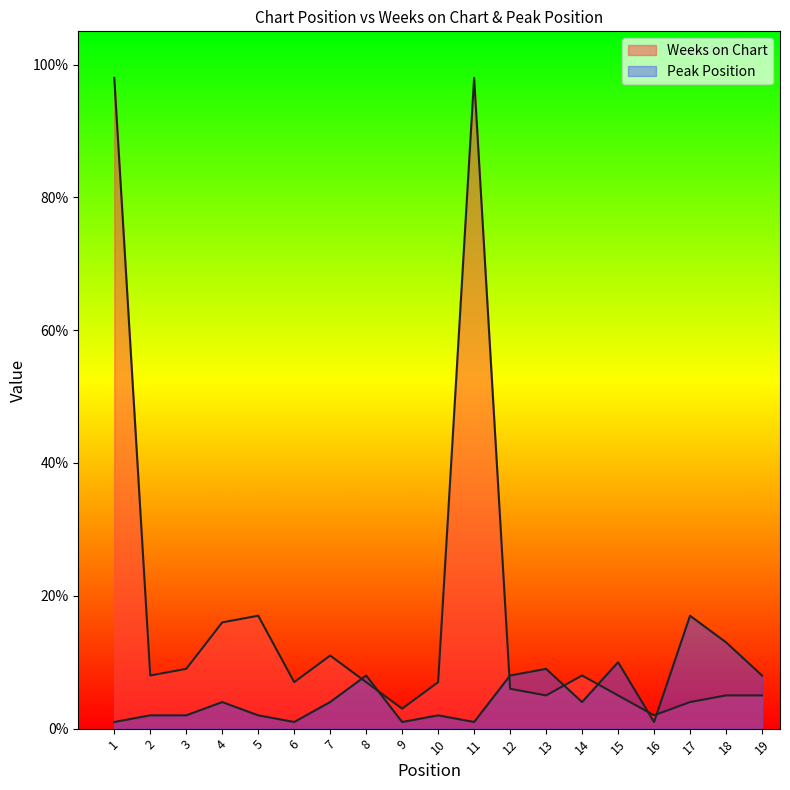

How many interior local valleys does the Peak Position series have?

5